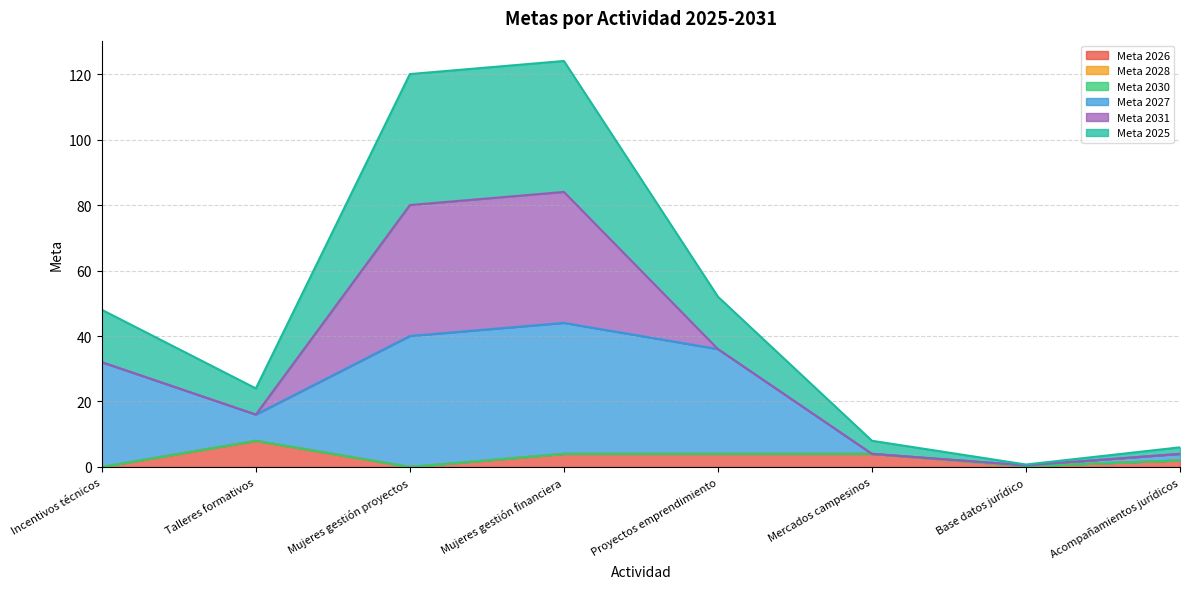

Does the chart display data point markers on the line(s)?

No